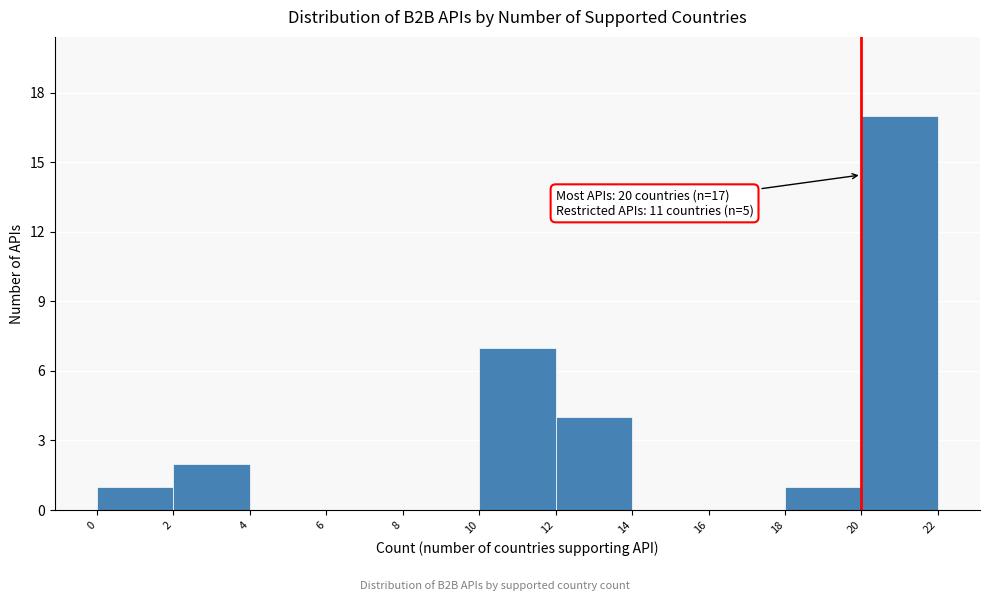

Over which range of the x-axis is the bar tallest?

20 to 22